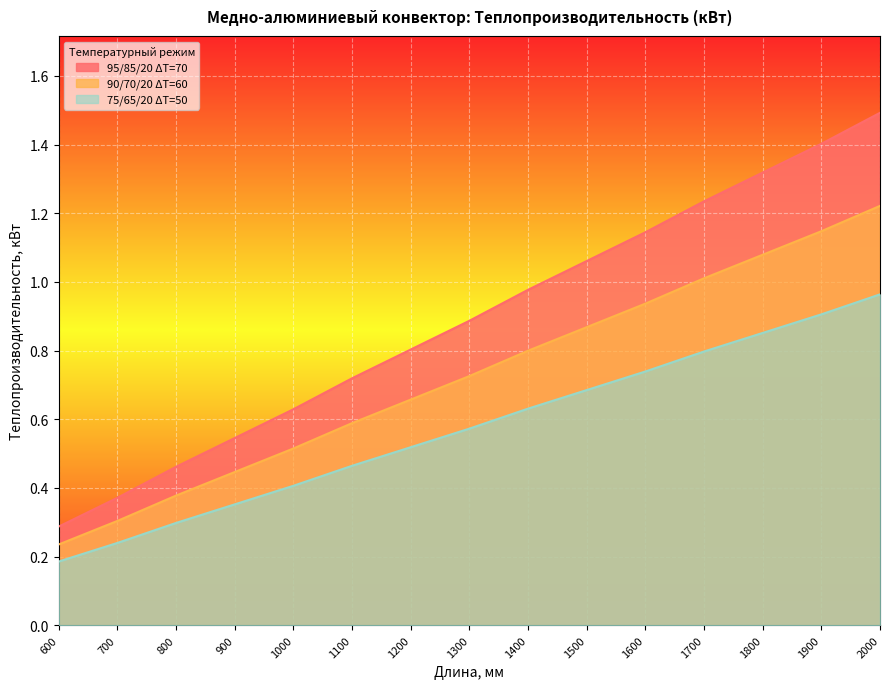

Which category has the highest value across all series?

2000